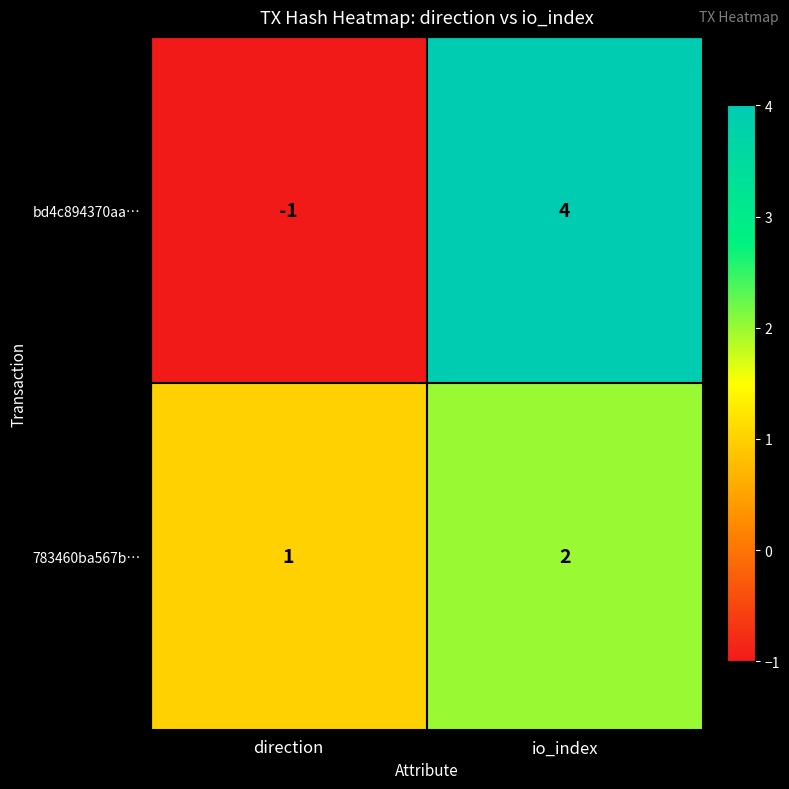

What is the difference between the highest and lowest values at direction?

2